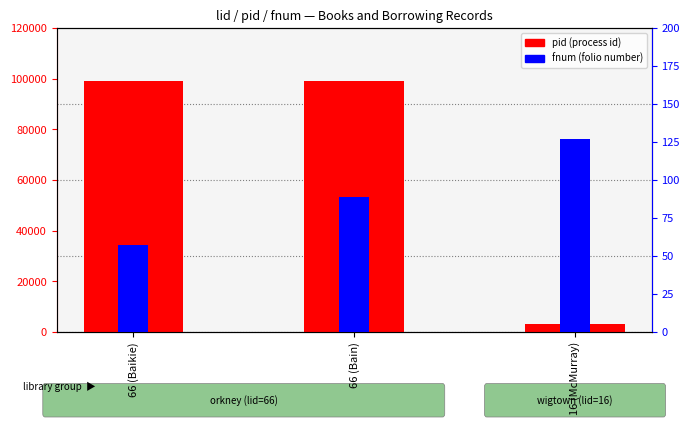

Which series has the widest spread of values?

pid (process id)